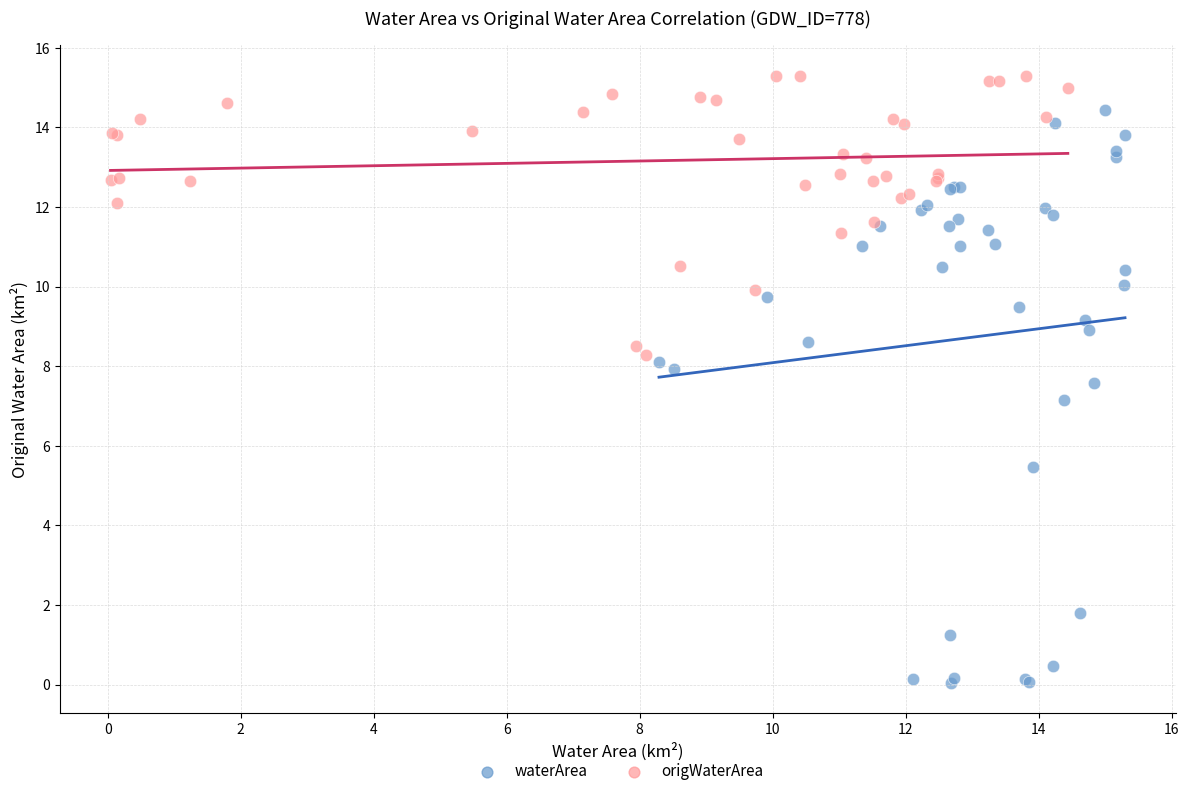

Which series contains the lowest Y value?

waterArea